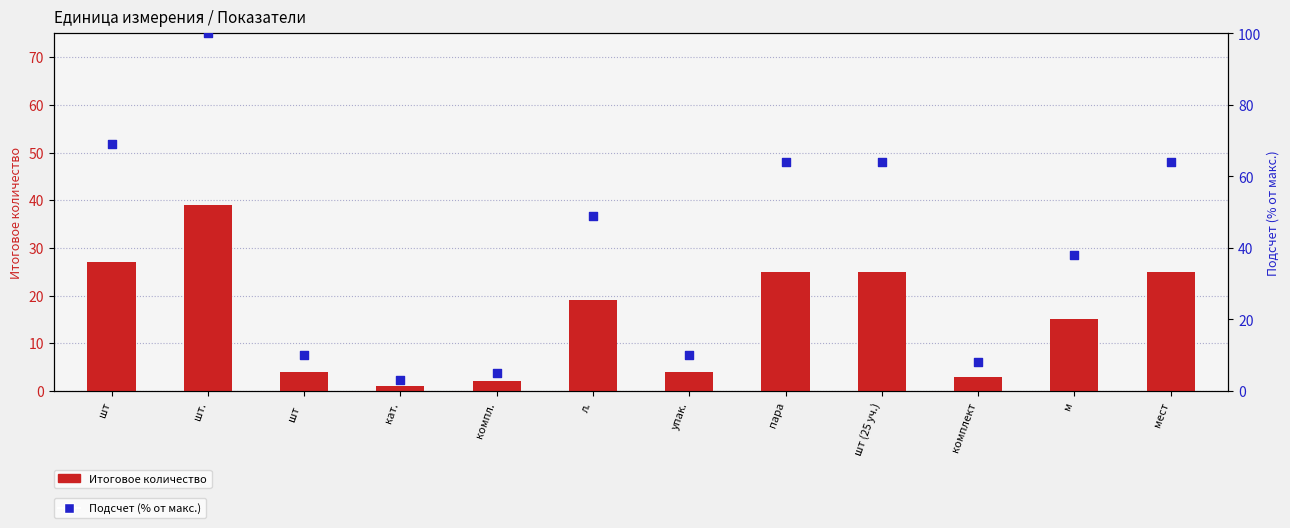

What is the total value across all series at комплект?

11